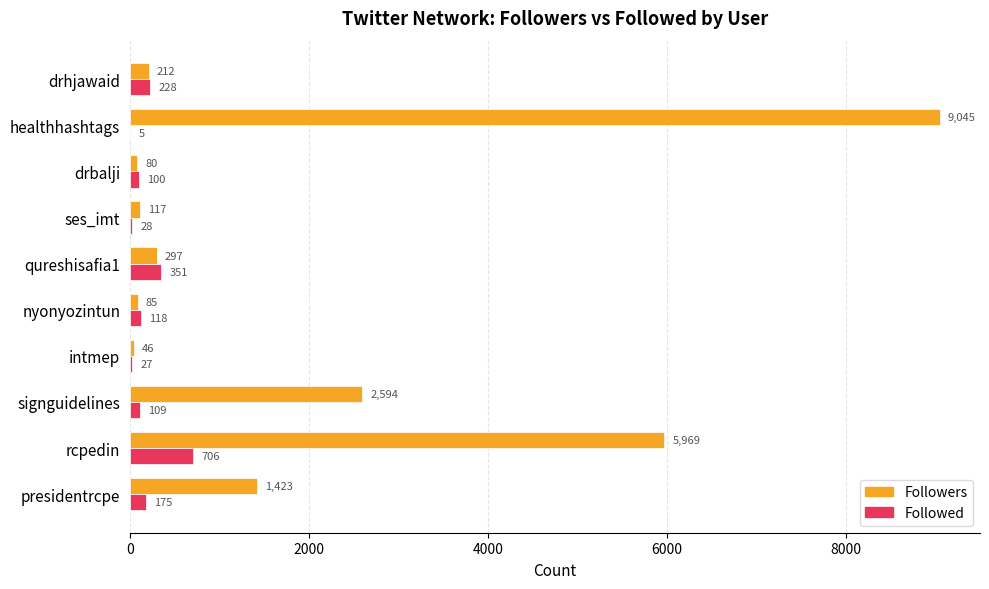

What is the total value across all series at signguidelines?

2703